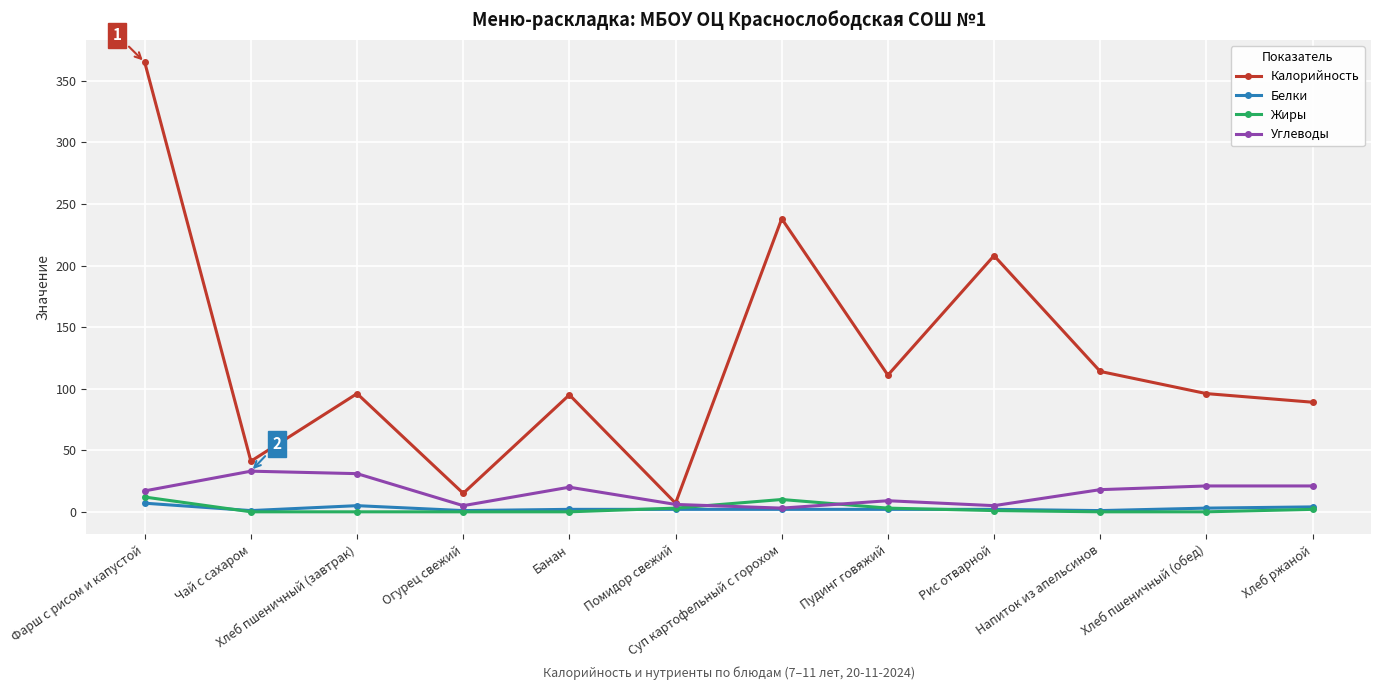

In Калорийность, how many points are higher than both neighbors (excluding endpoints)?

4